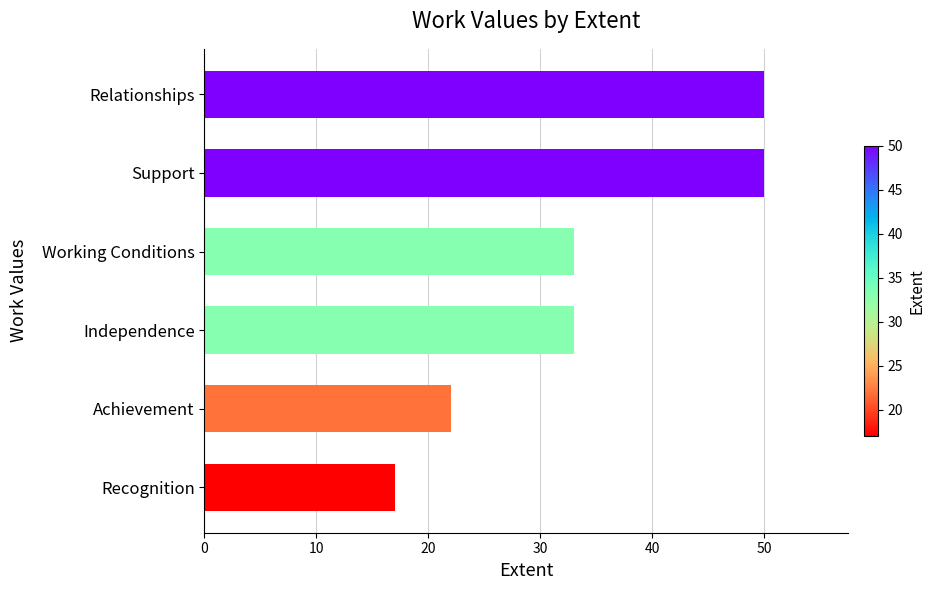

Which has a higher value, Achievement or Support?

Support